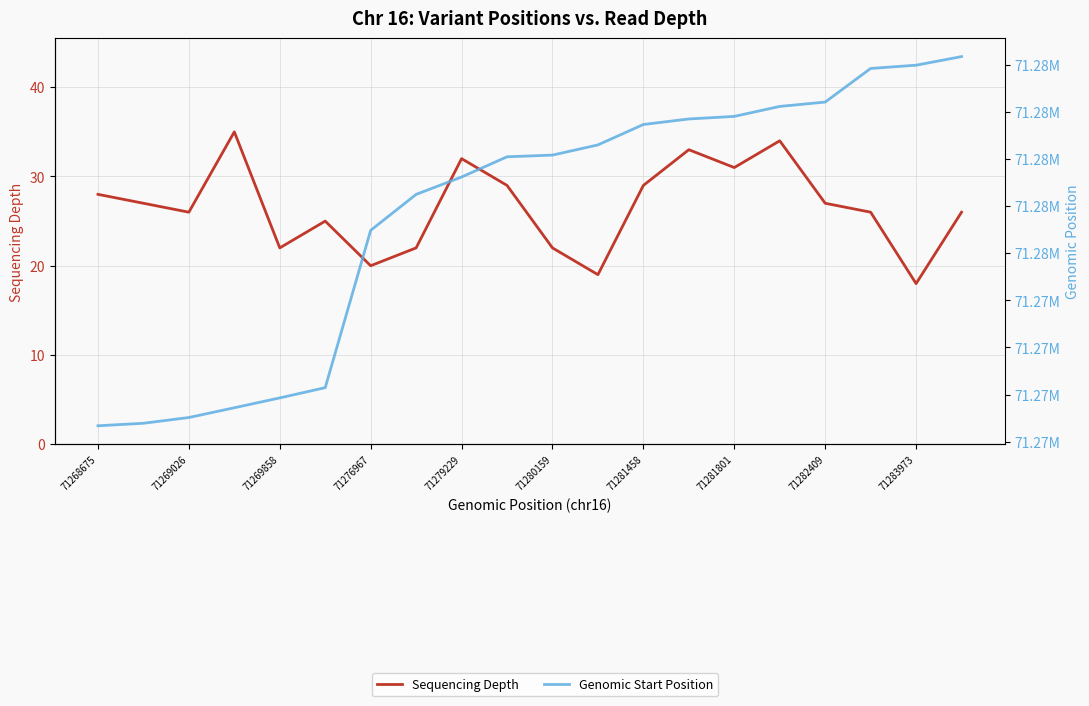

How many data points does each series have?

20